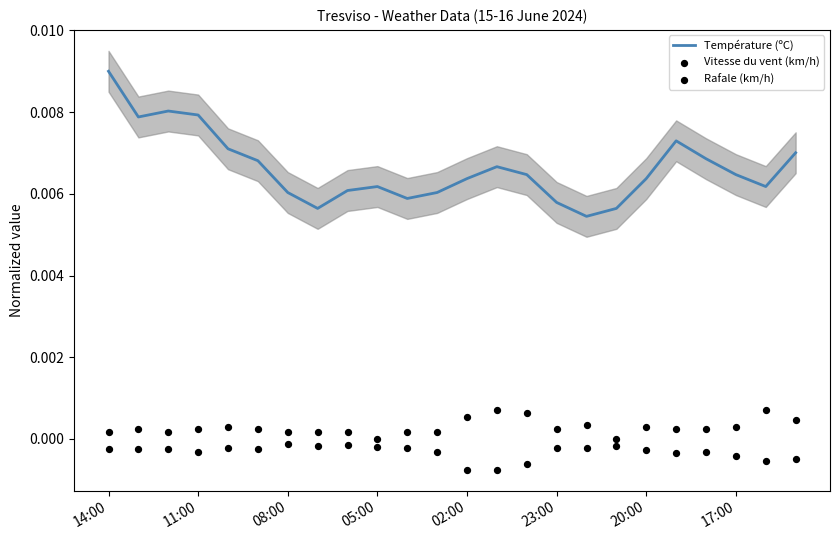

What are all the series names shown in the legend?

Température (ºC), Vitesse du vent (km/h), Rafale (km/h)